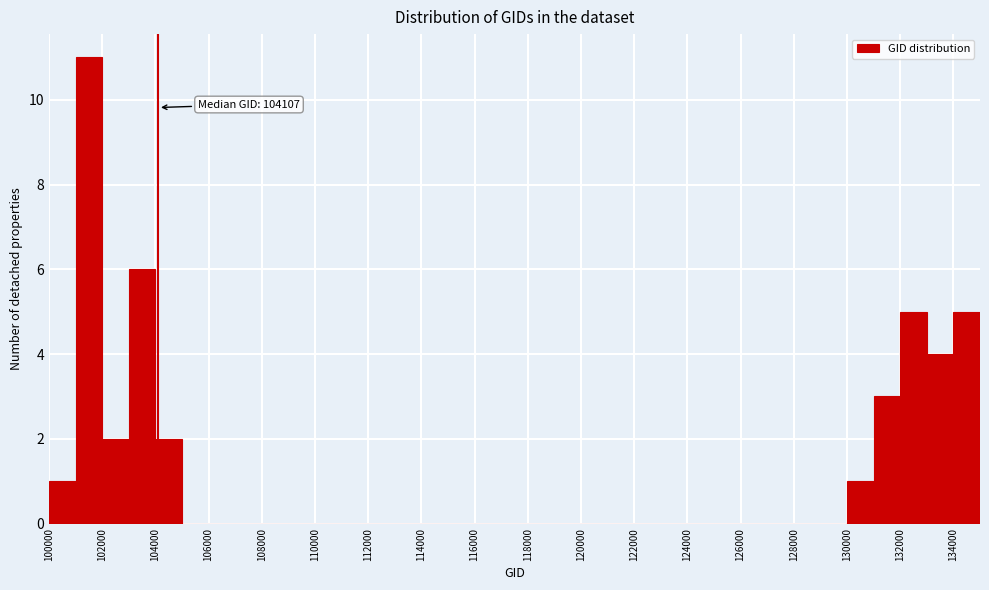

Over which range of the x-axis is the bar tallest?

101000 to 102000